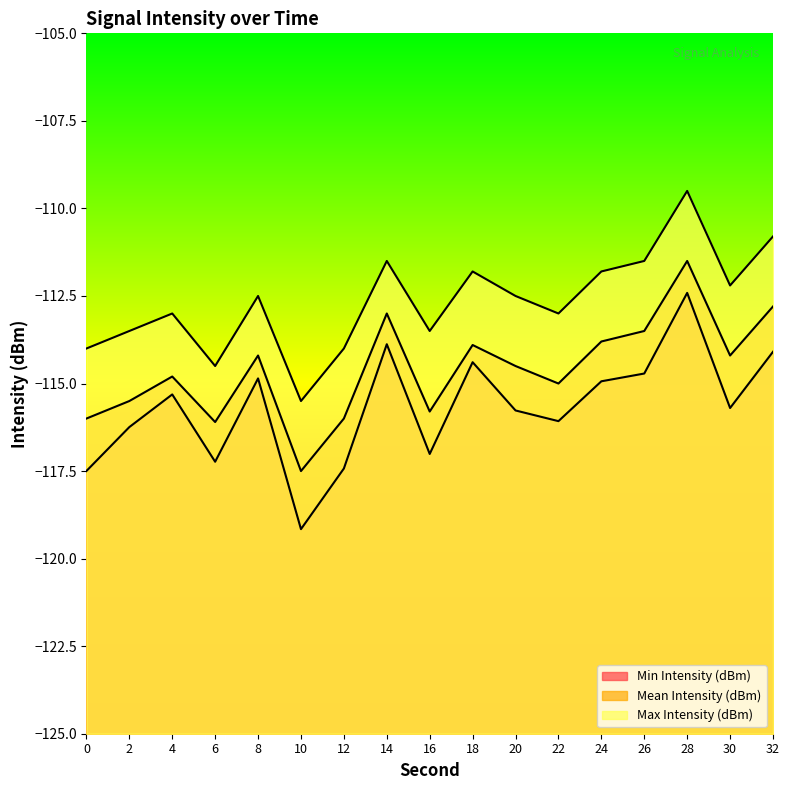

Which series has the largest range (max minus min)?

Min Intensity (dBm)